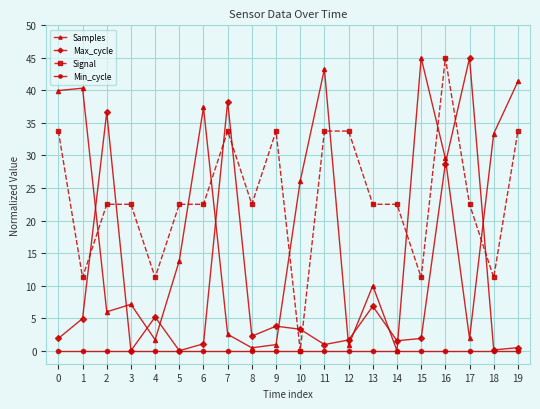

Read the Max_cycle value at 17.

45.0